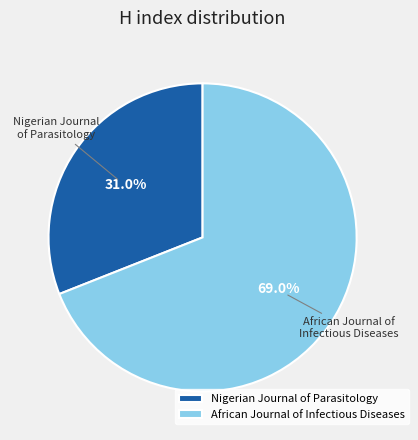

Which category has the smallest portion of the pie?

Nigerian Journal of Parasitology